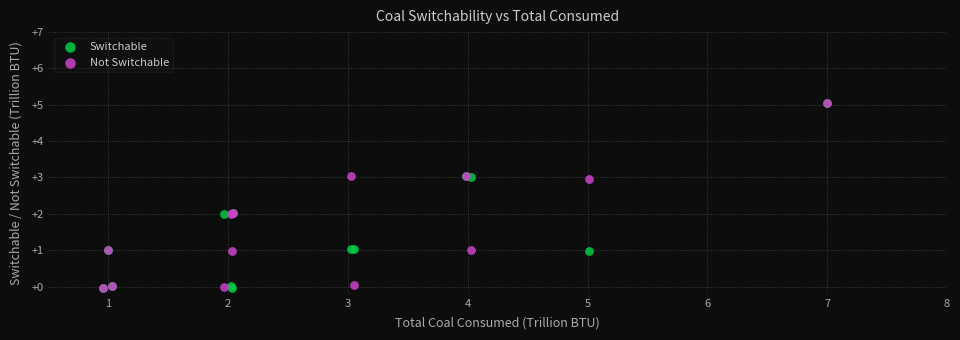

What are all the series names shown in the legend?

Switchable, Not Switchable